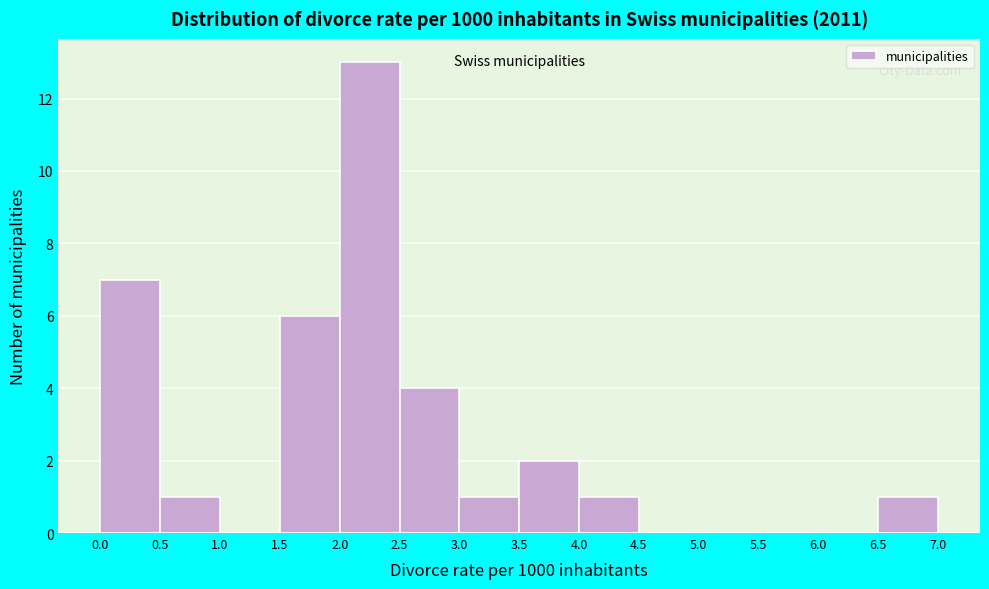

Which range on the x-axis has the tallest bar?

2.0 to 2.5